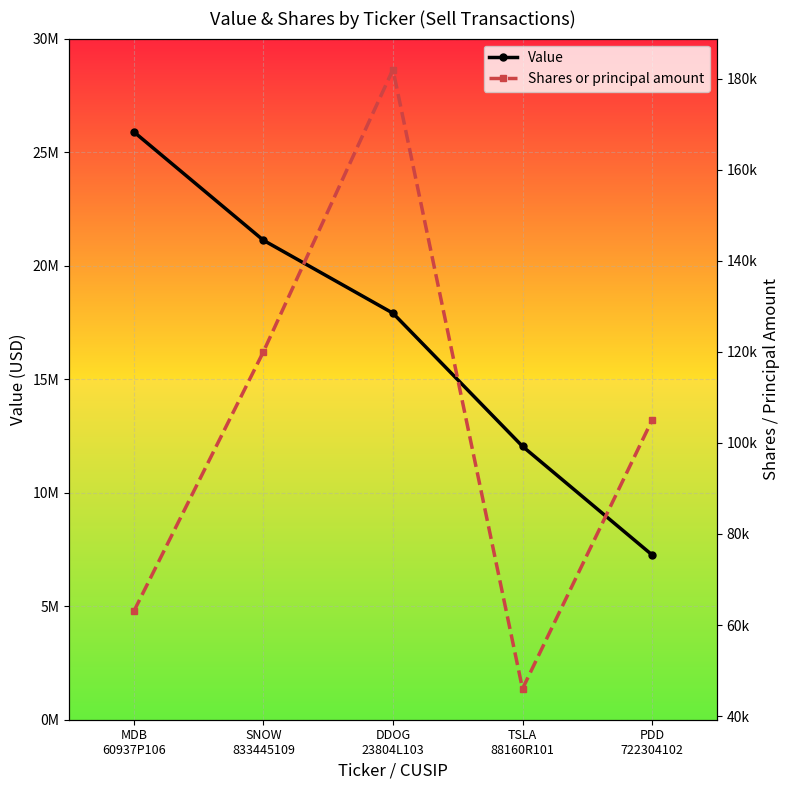

Reading right to left, transcribe all the data shown in this chart.

Value: PDD
722304102=7259700	TSLA
88160R101=12041420	DDOG
23804L103=17905160	SNOW
833445109=21117600	MDB
60937P106=25892370
Shares or principal amount: PDD
722304102=105000	TSLA
88160R101=46000	DDOG
23804L103=182000	SNOW
833445109=120000	MDB
60937P106=63000